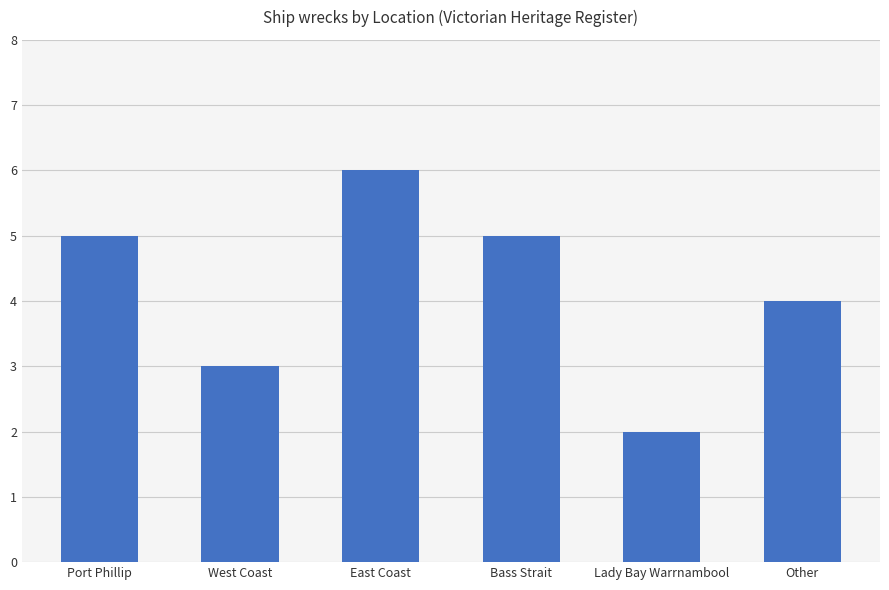

What is the minimum value shown in the chart?

2